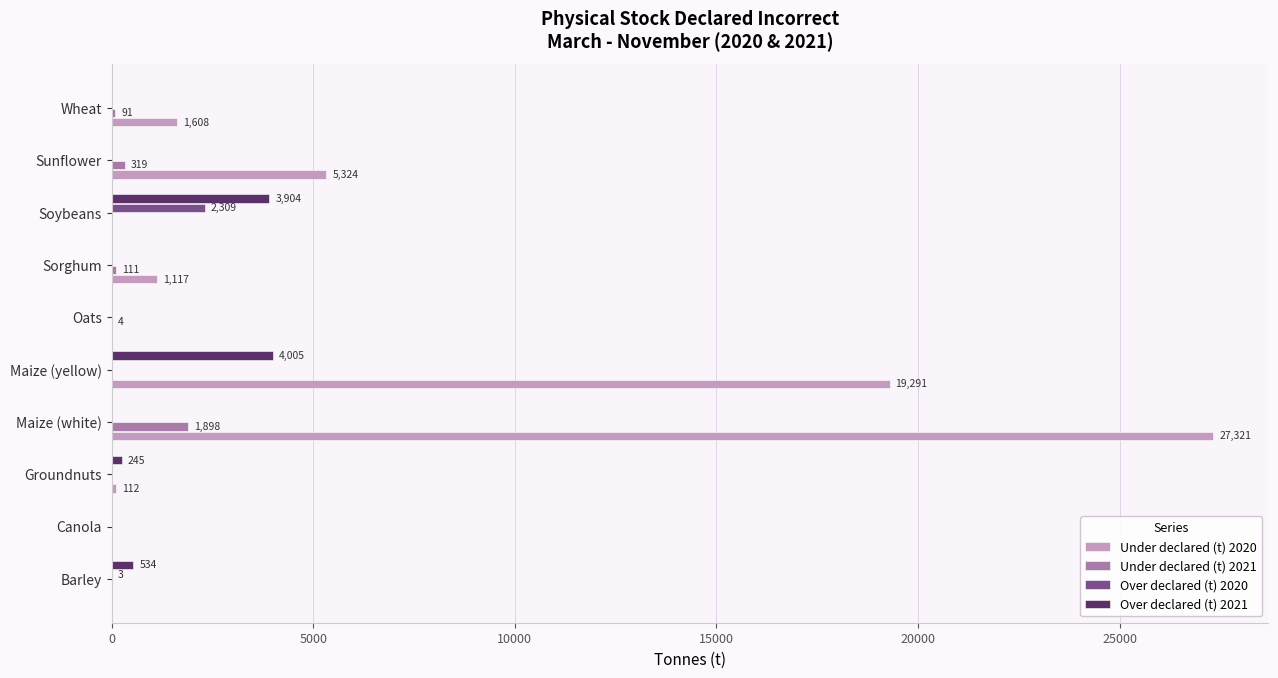

Which series changed the most between Canola and Soybeans?

Over declared (t) 2021